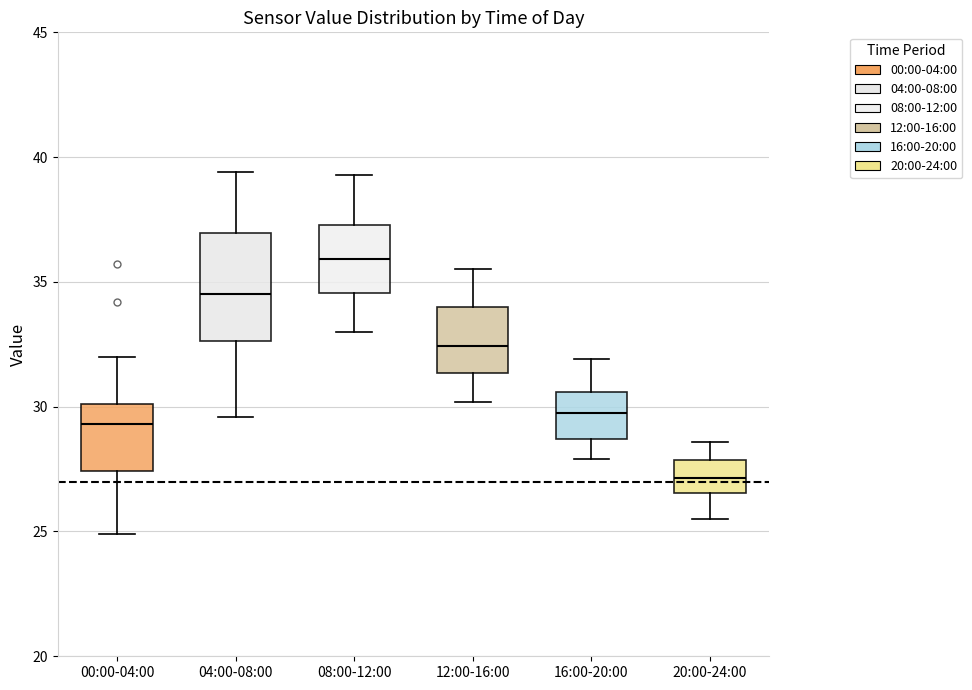

Reading left to right, transcribe this box plot: for each box, give where its median line is, the range the box spans, and where its two whiskers end, as read against the y-axis. The values are not printed on the chart, so give them approximately, as read against the axis.

00:00-04:00: median 29.5, box 27.5 to 30.0, whiskers 25.0 to 32.0
04:00-08:00: median 34.5, box 32.5 to 37.0, whiskers 29.5 to 39.5
08:00-12:00: median 36.0, box 34.5 to 37.5, whiskers 33.0 to 39.5
12:00-16:00: median 32.5, box 31.5 to 34.0, whiskers 30.0 to 35.5
16:00-20:00: median 30.0, box 28.5 to 30.5, whiskers 28.0 to 32.0
20:00-24:00: median 27.0, box 26.5 to 28.0, whiskers 25.5 to 28.5